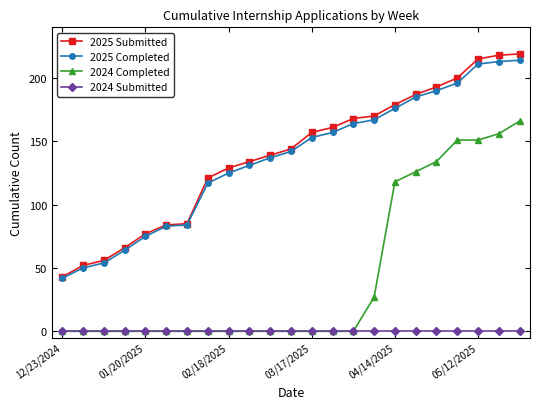

Which series has the widest spread of values?

2025 Submitted